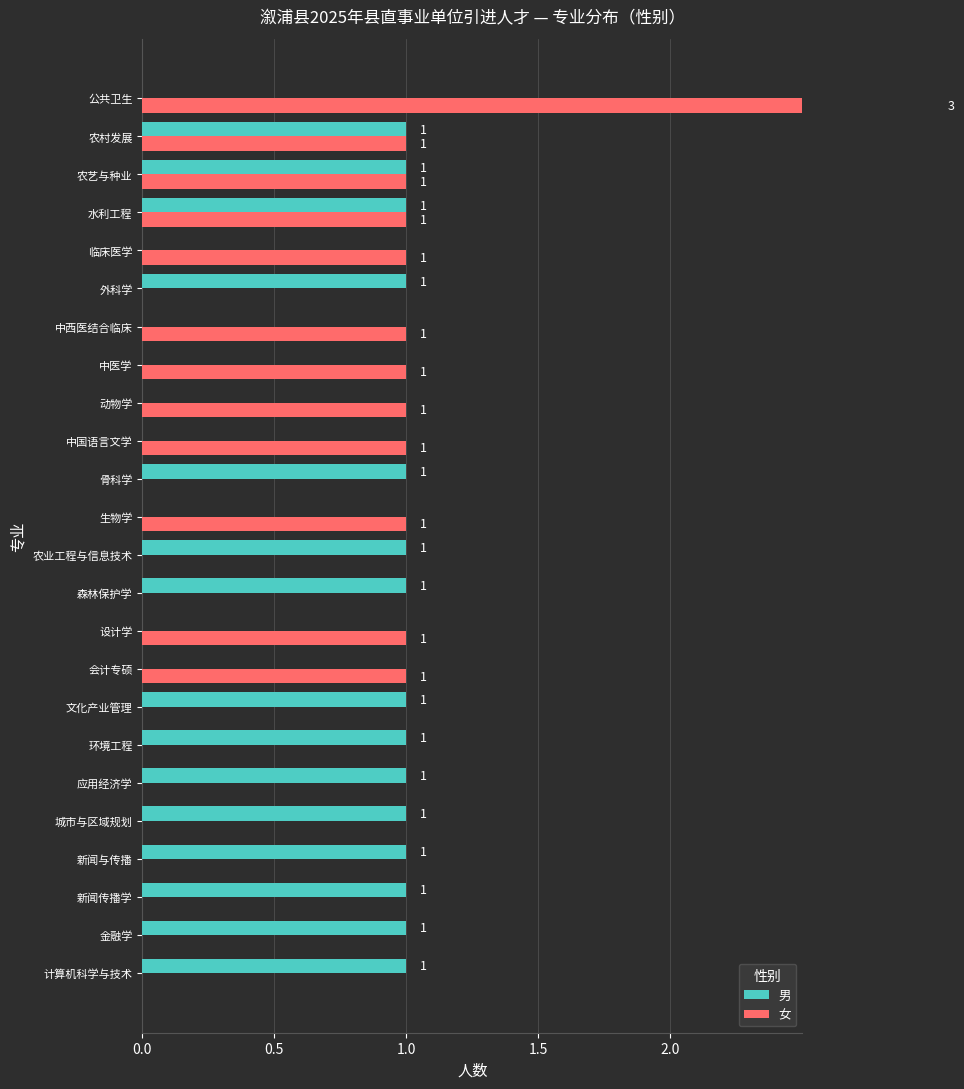

The value of 男 at 应用经济学 is 1. True or false?

False